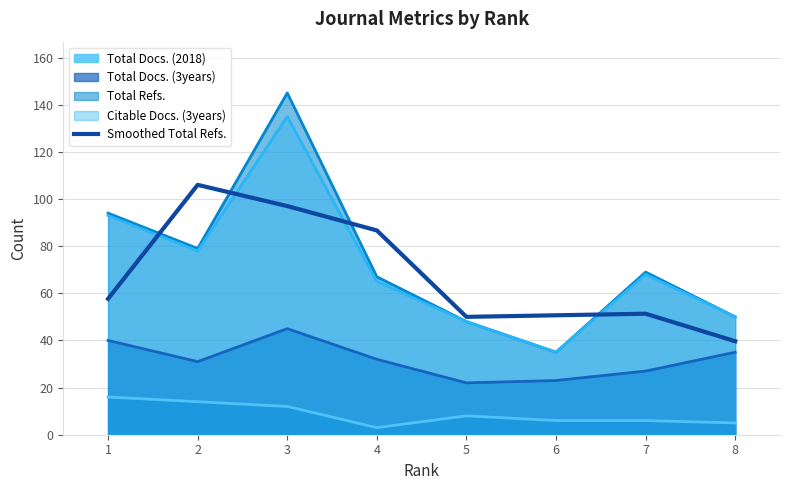

What is the smallest value displayed?

3.0